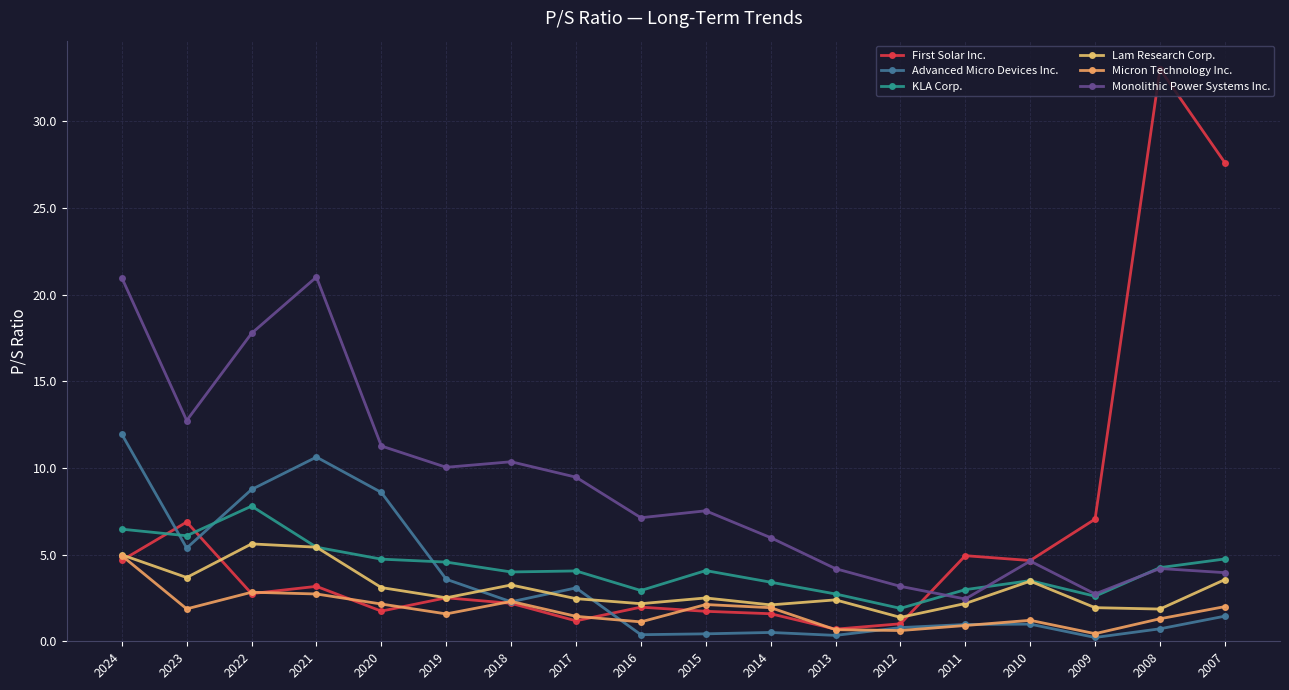

After their last crossing, which series has the higher values: Lam Research Corp. or Advanced Micro Devices Inc.?

Lam Research Corp.